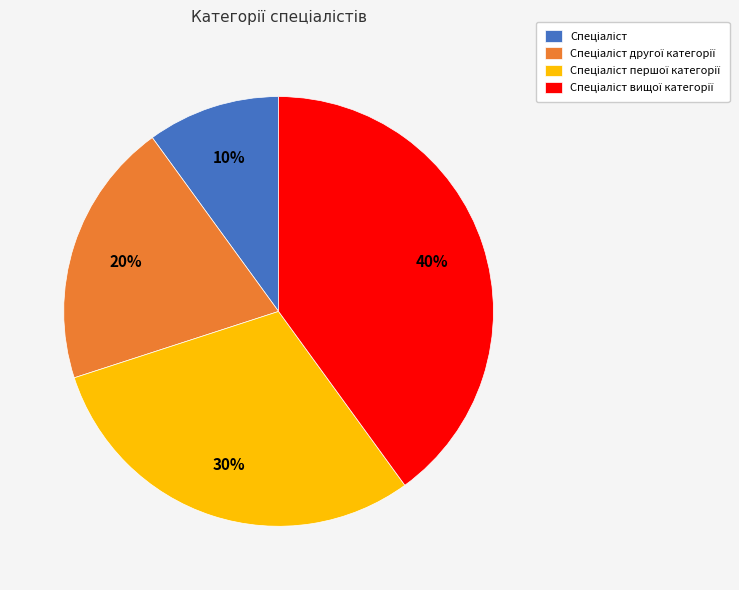

To the nearest percent, what is the average slice percentage?

25%